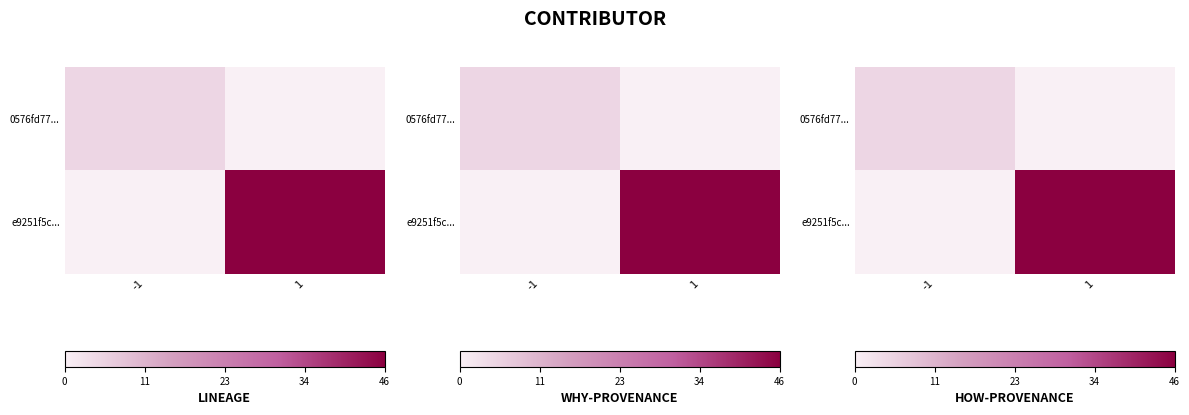

The e9251f5c... series shows 32 at -1. True or false?

False